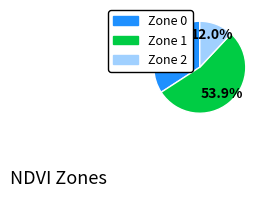

Count the number of slices in the pie.

3